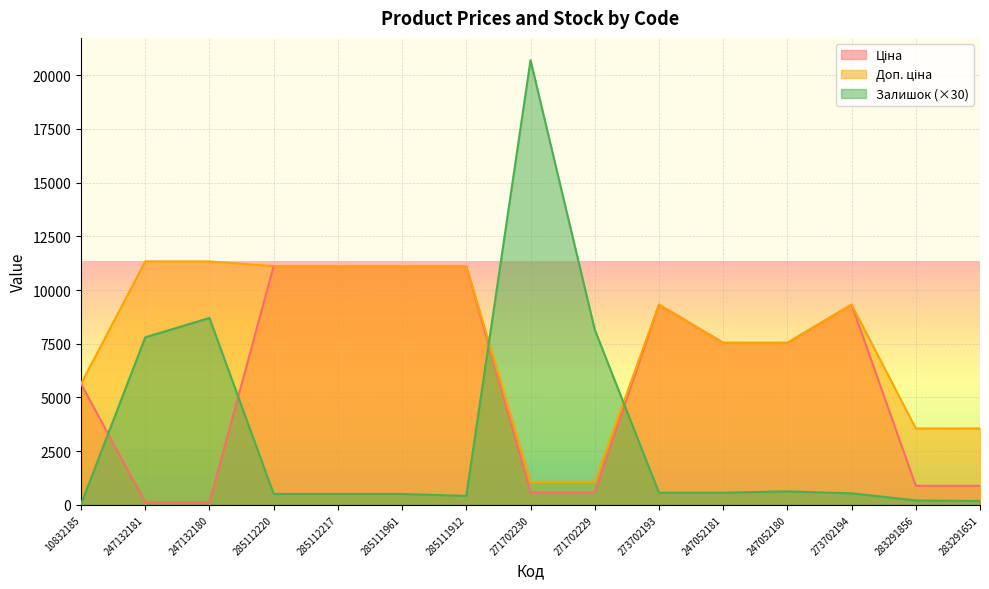

What is the smallest value displayed?

30.0